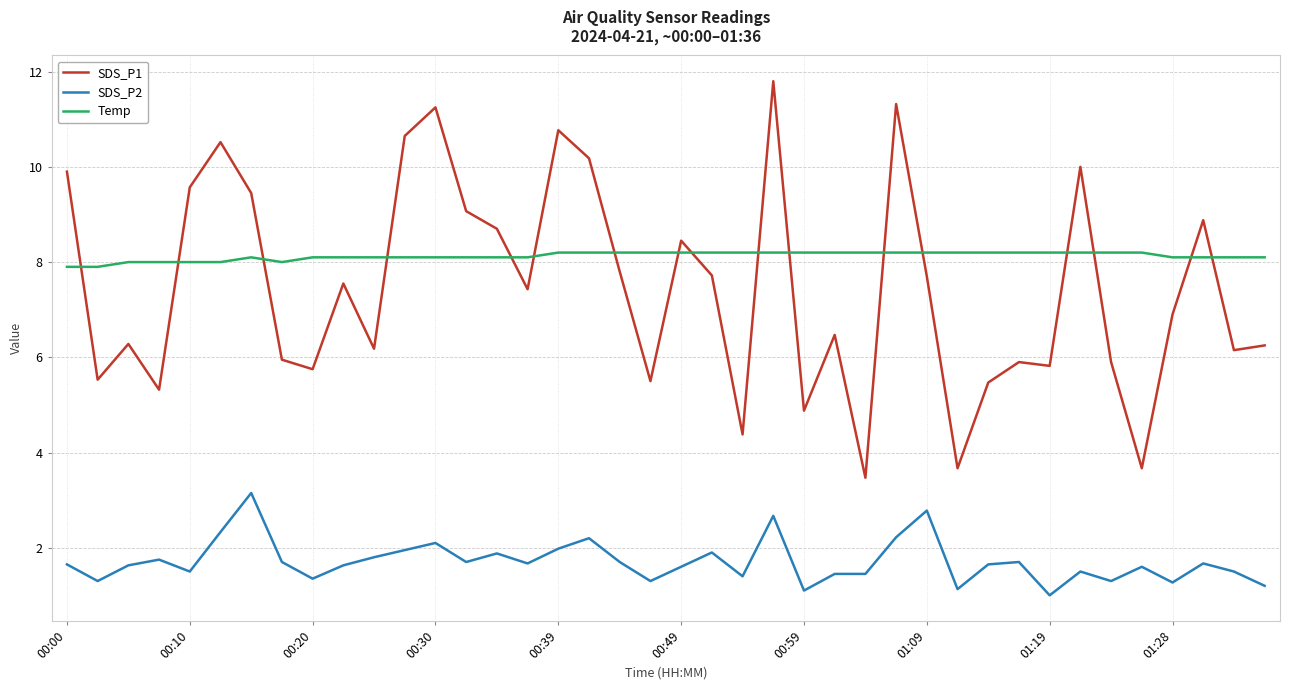

True or false: SDS_P1 has more than 1 interior local peaks.

True